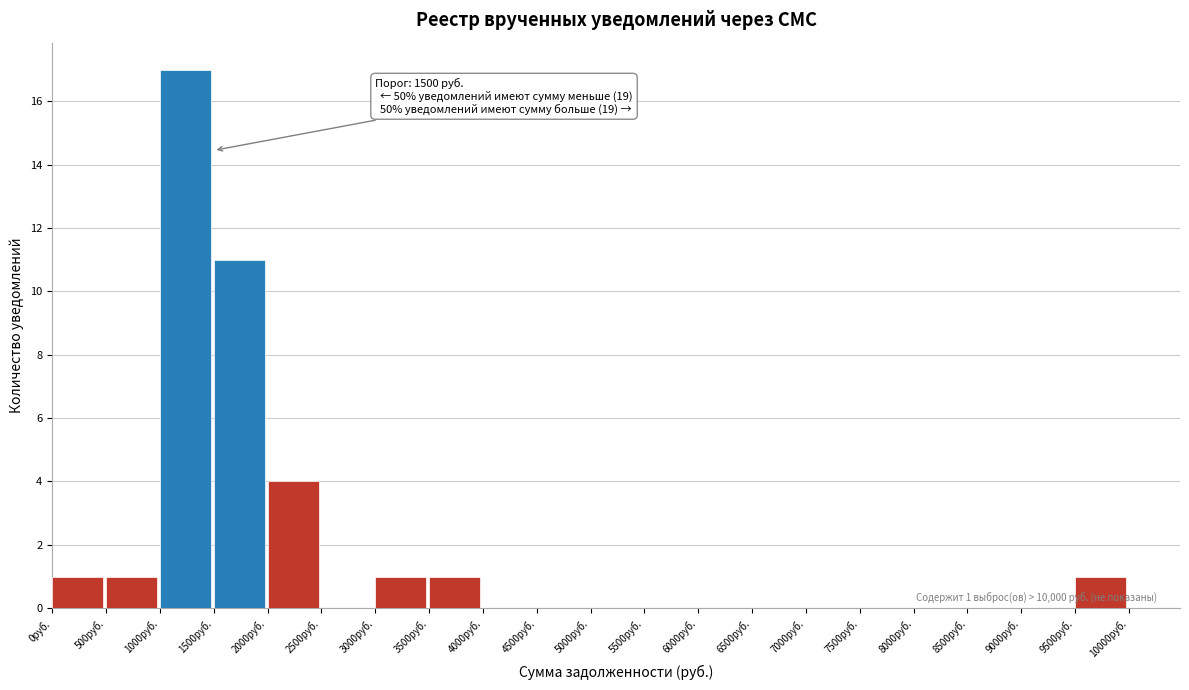

Which range on the x-axis has the tallest bar?

1000 to 1500